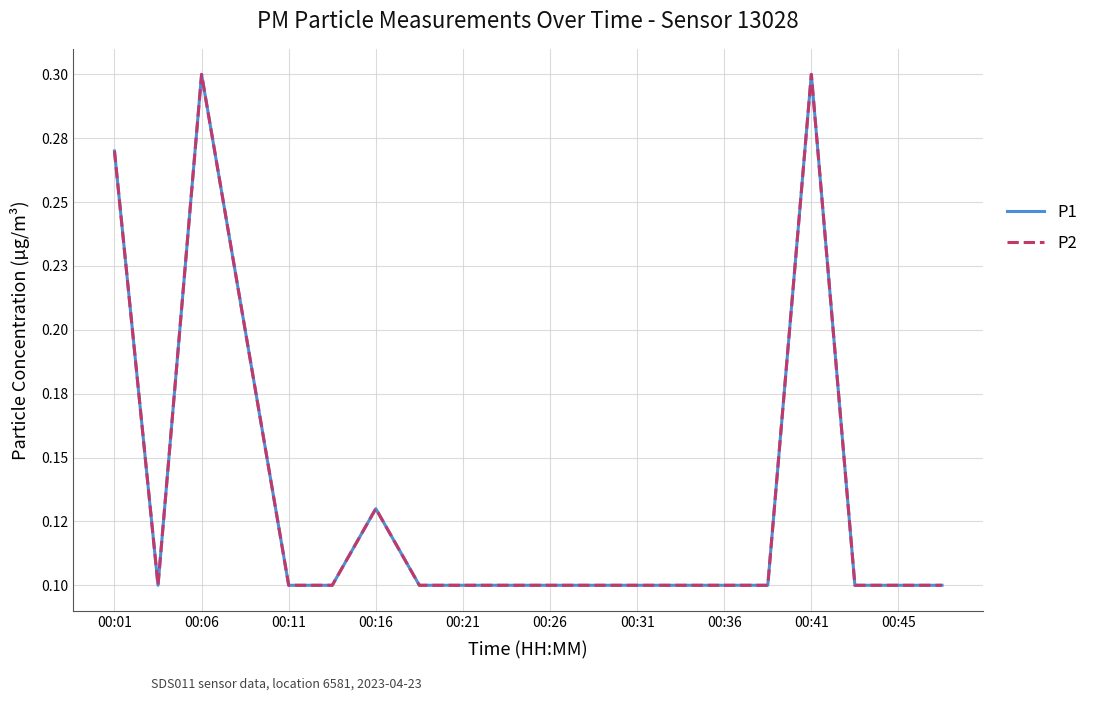

Does the chart have visible grid lines?

Yes